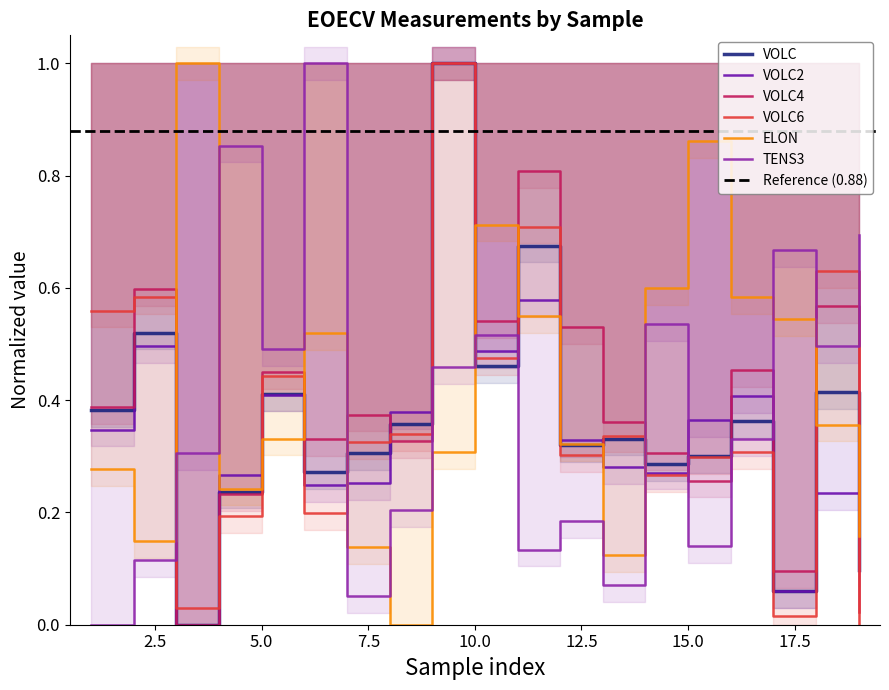

True or false: ELON has a value of 0.2 at 10.0.

False